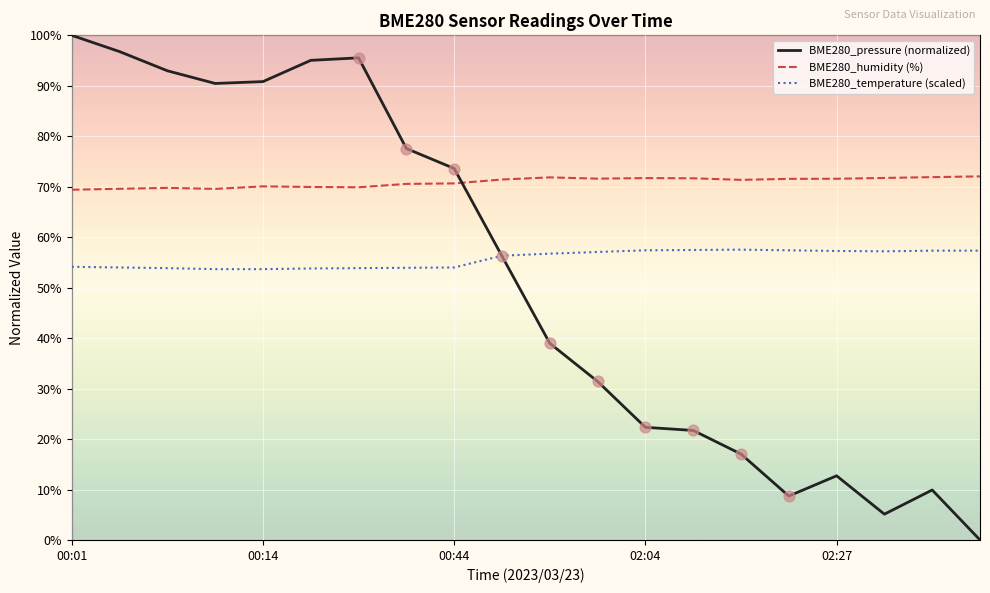

Which series has the largest range (max minus min)?

BME280_pressure (normalized)